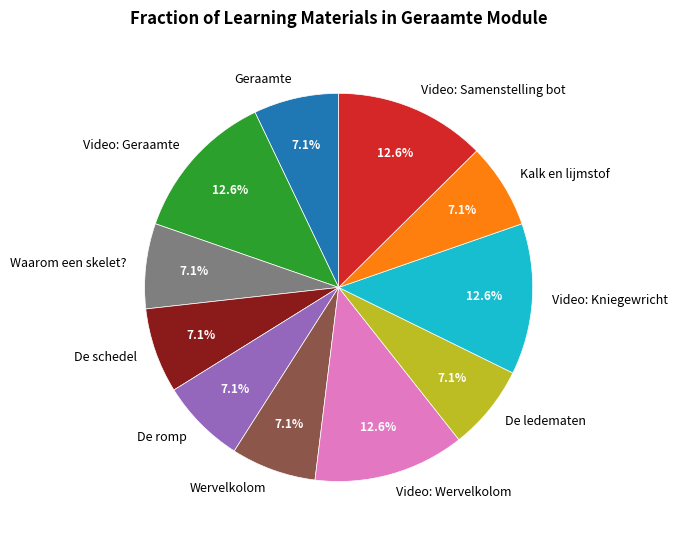

Does Wervelkolom represent more than half of the total?

No